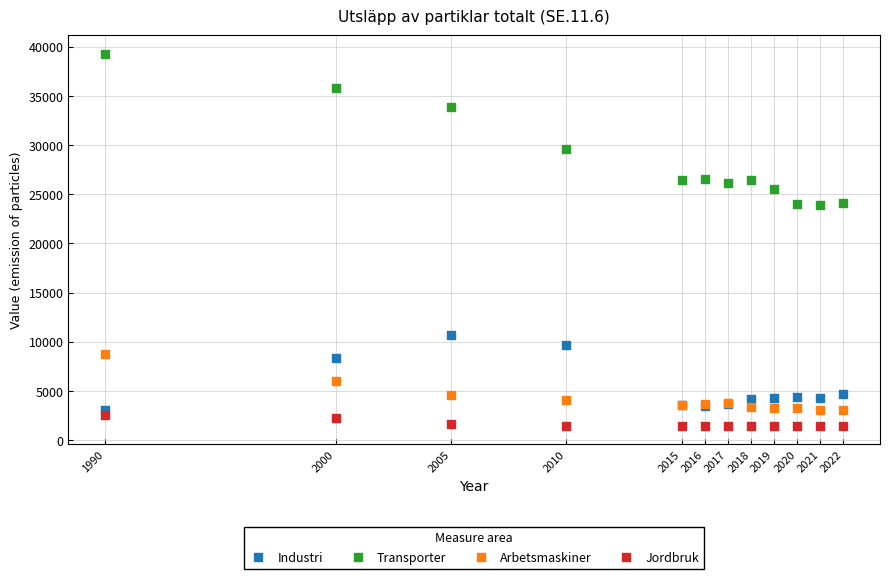

In the Industri series, what Y value is closest to 6907?

8376.9